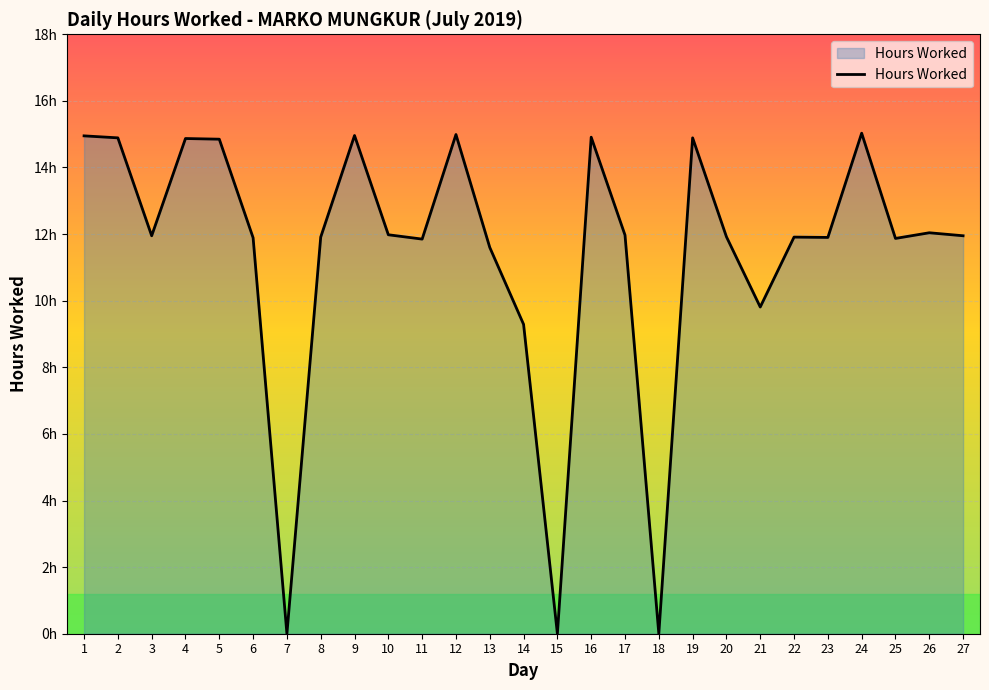

At which category does the chart reach its peak across all series?

24